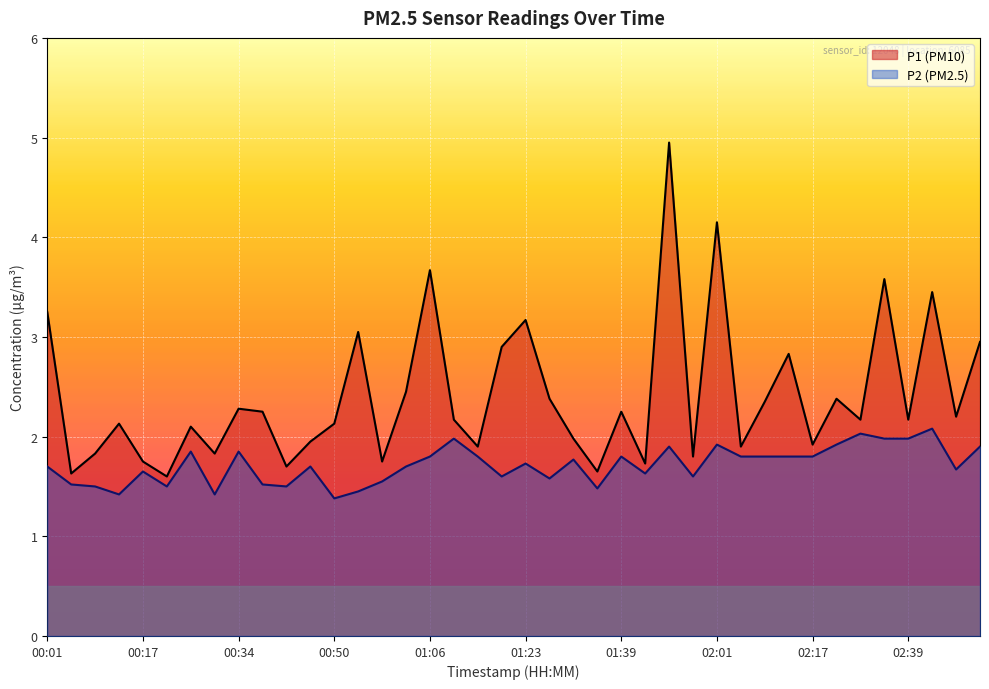

What is the sum of all P1 values?

96.3